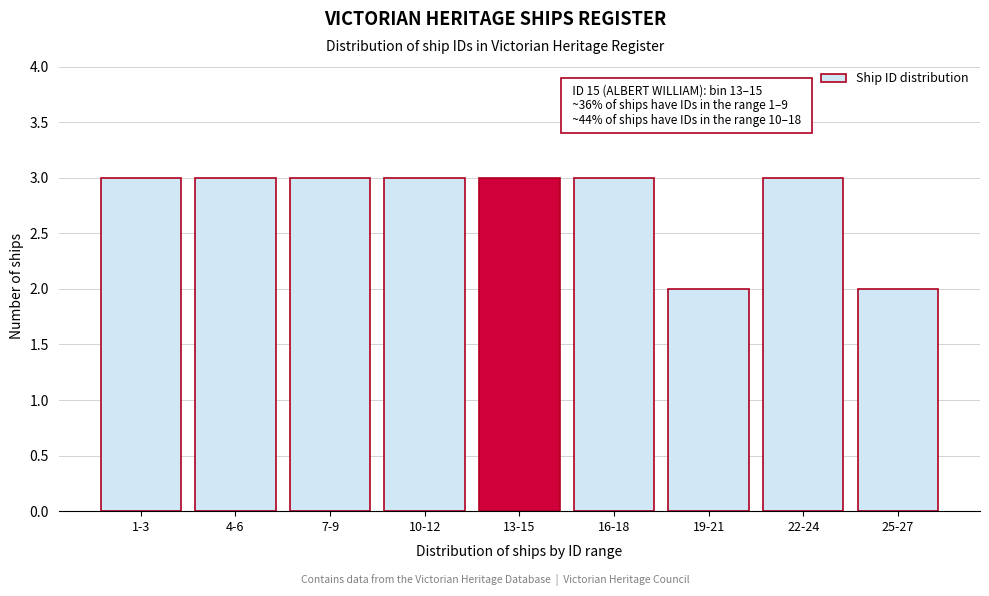

Reading left to right, transcribe all the data shown in this chart.

1-3=3	4-6=3	7-9=3	10-12=3	13-15=3	16-18=3	19-21=2	22-24=3	25-27=2